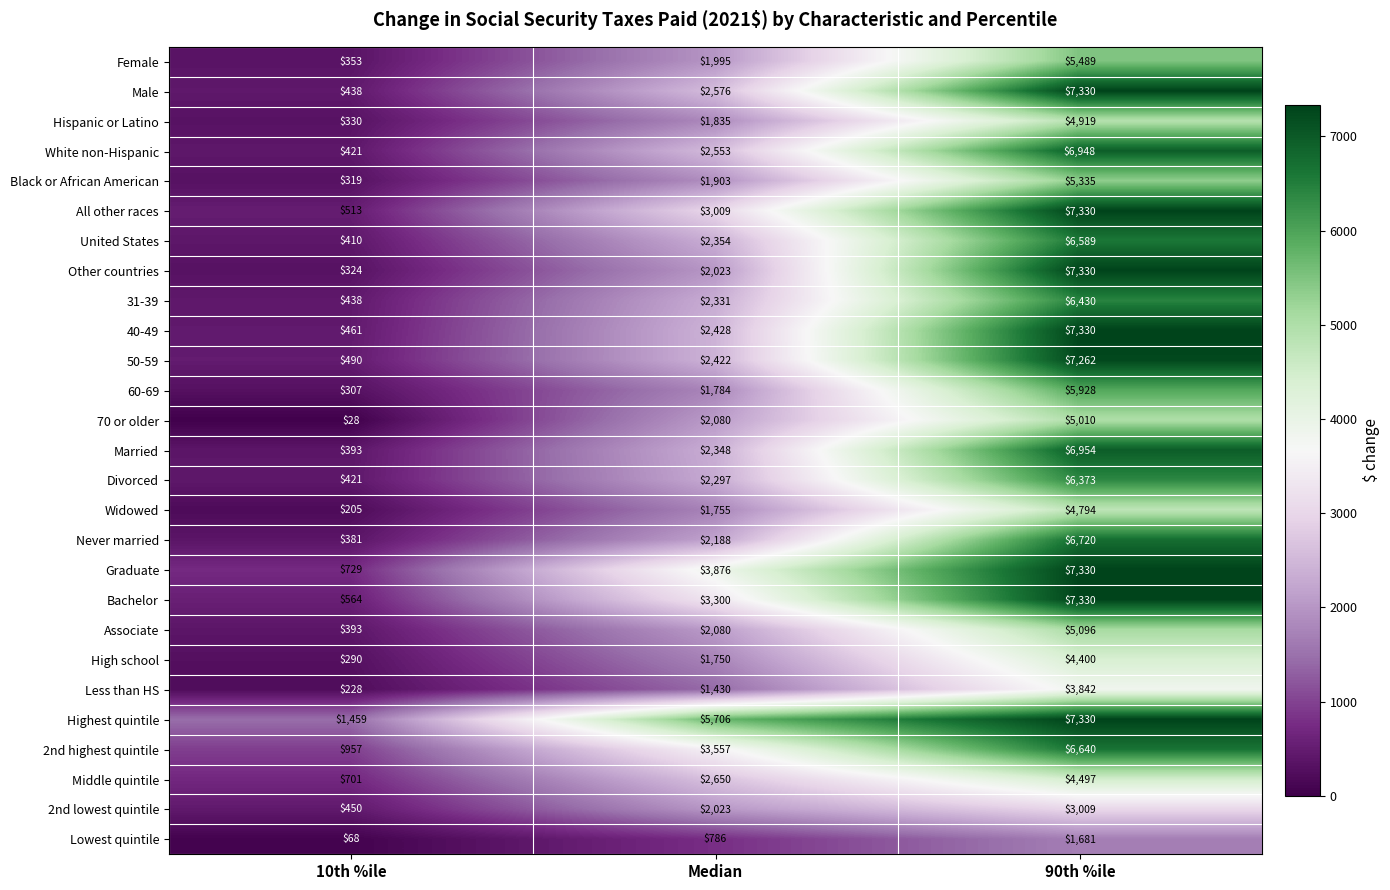

Which series has the largest range (max minus min)?

Other countries